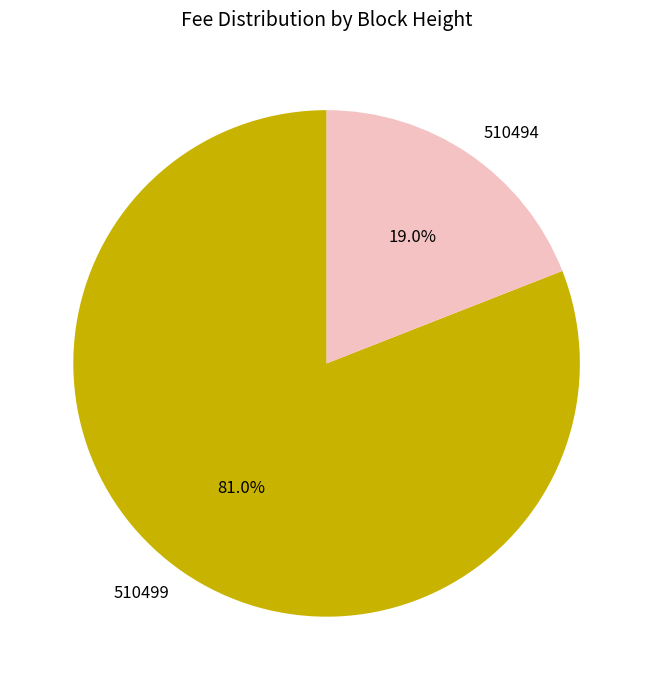

How many slices are in this pie chart?

2